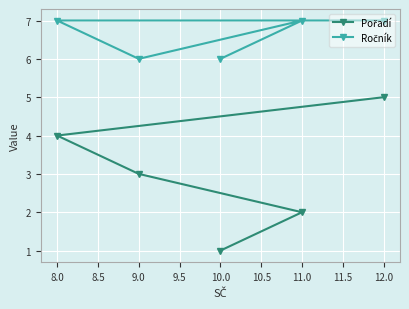

True or false: Ročník has more than 0 points higher than both neighbors.

True